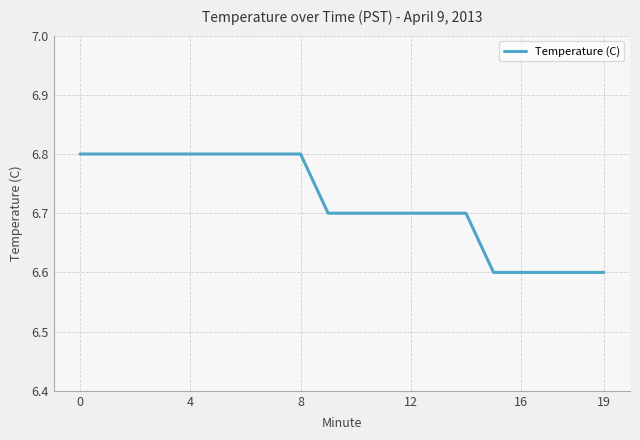

What is the greatest value displayed?

6.8